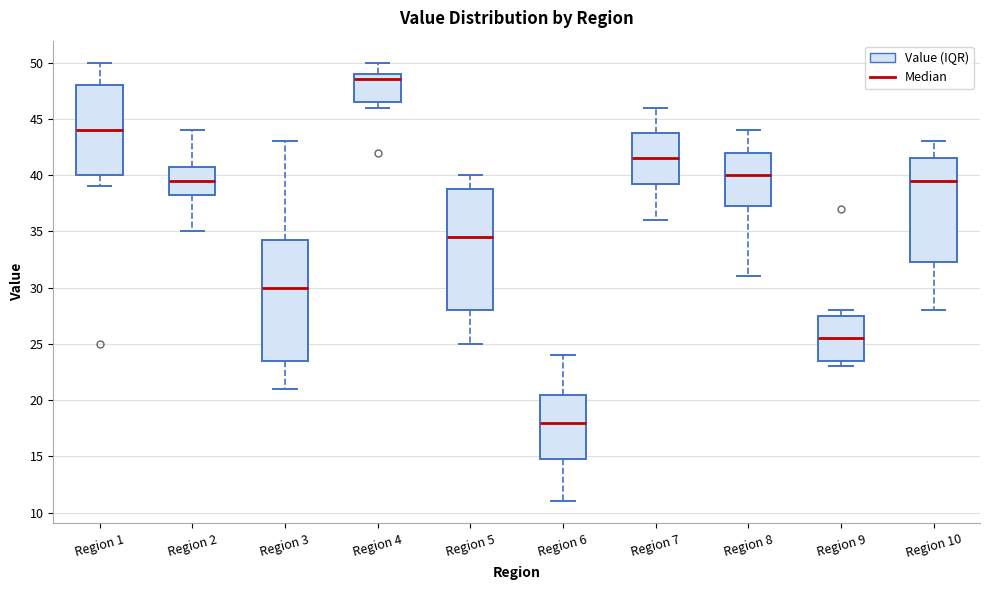

Reading left to right, read every box against the y-axis: the position of its median line, the range the box covers, and the ends of its whiskers. The values are not printed on the chart, so give them approximately, as read against the axis.

Region 1: median 44.0, box 40.0 to 48.0, whiskers 39.0 to 50.0
Region 2: median 39.5, box 38.5 to 41.0, whiskers 35.0 to 44.0
Region 3: median 30.0, box 23.5 to 34.5, whiskers 21.0 to 43.0
Region 4: median 48.5, box 46.5 to 49.0, whiskers 46.0 to 50.0
Region 5: median 34.5, box 28.0 to 39.0, whiskers 25.0 to 40.0
Region 6: median 18.0, box 15.0 to 20.5, whiskers 11.0 to 24.0
Region 7: median 41.5, box 39.5 to 44.0, whiskers 36.0 to 46.0
Region 8: median 40.0, box 37.5 to 42.0, whiskers 31.0 to 44.0
Region 9: median 25.5, box 23.5 to 27.5, whiskers 23.0 to 28.0
Region 10: median 39.5, box 32.5 to 41.5, whiskers 28.0 to 43.0